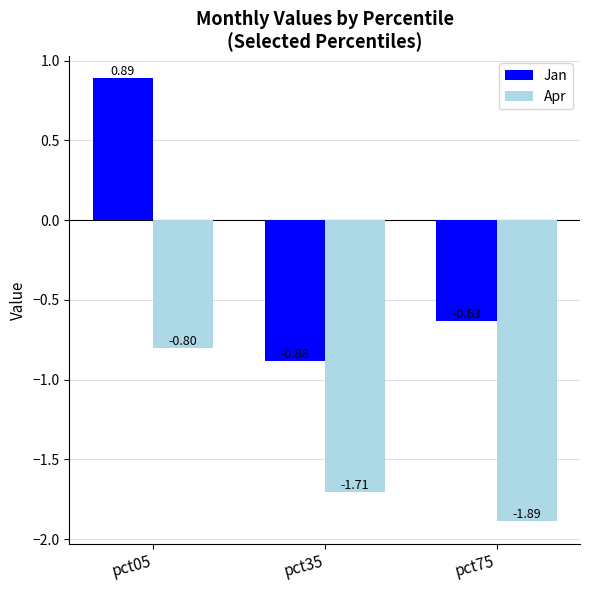

Is the value of Jan at pct75 greater than the value of Apr at pct35?

Yes